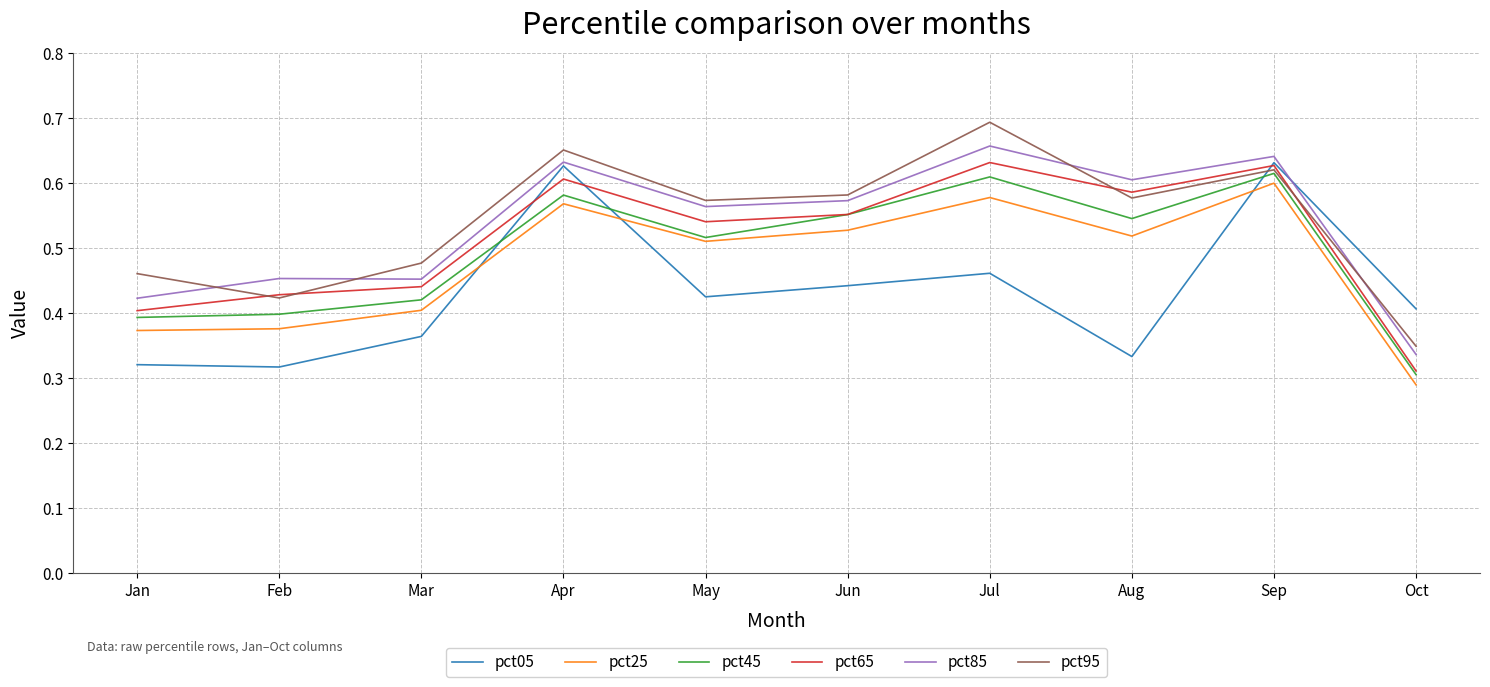

Between Jun and Aug, which series saw the biggest shift?

pct05